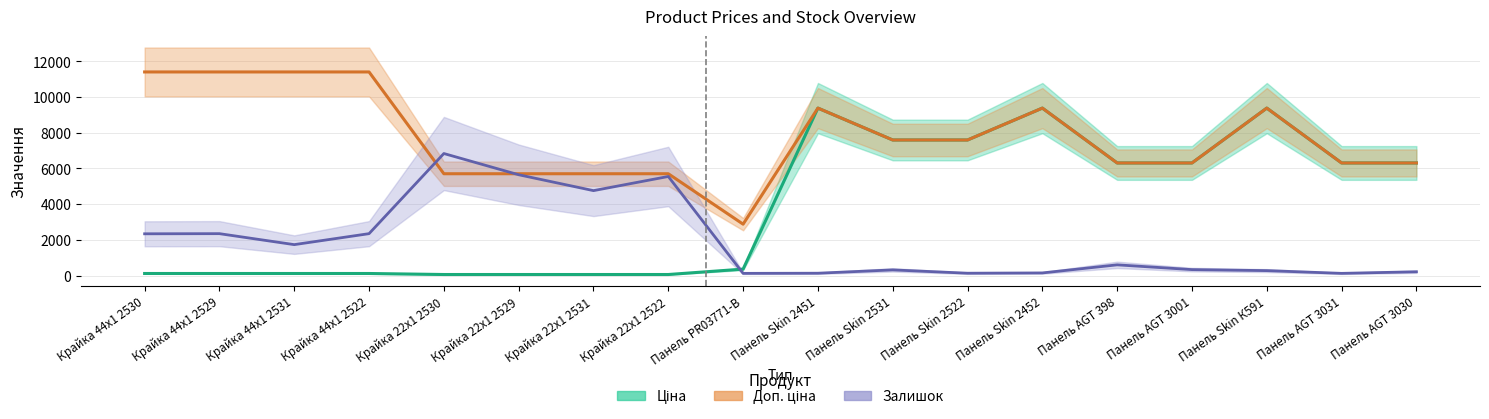

How many categories are shown in the chart?

18